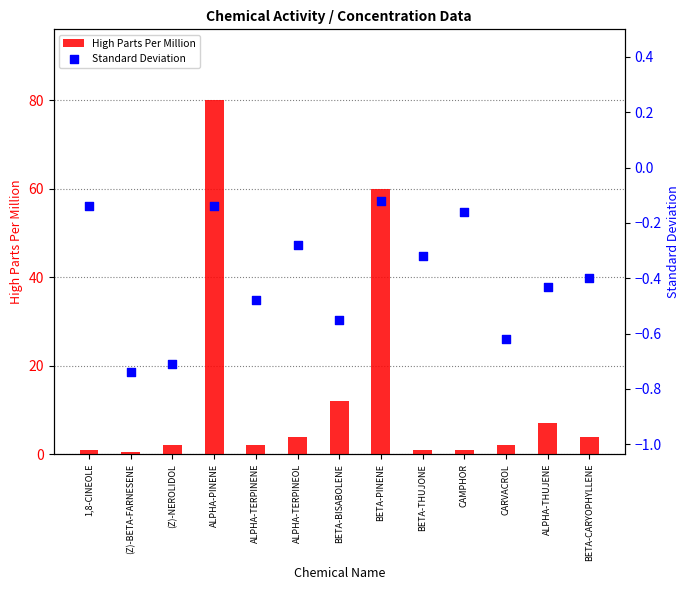

At how many categories does at least one series exceed 0?

13